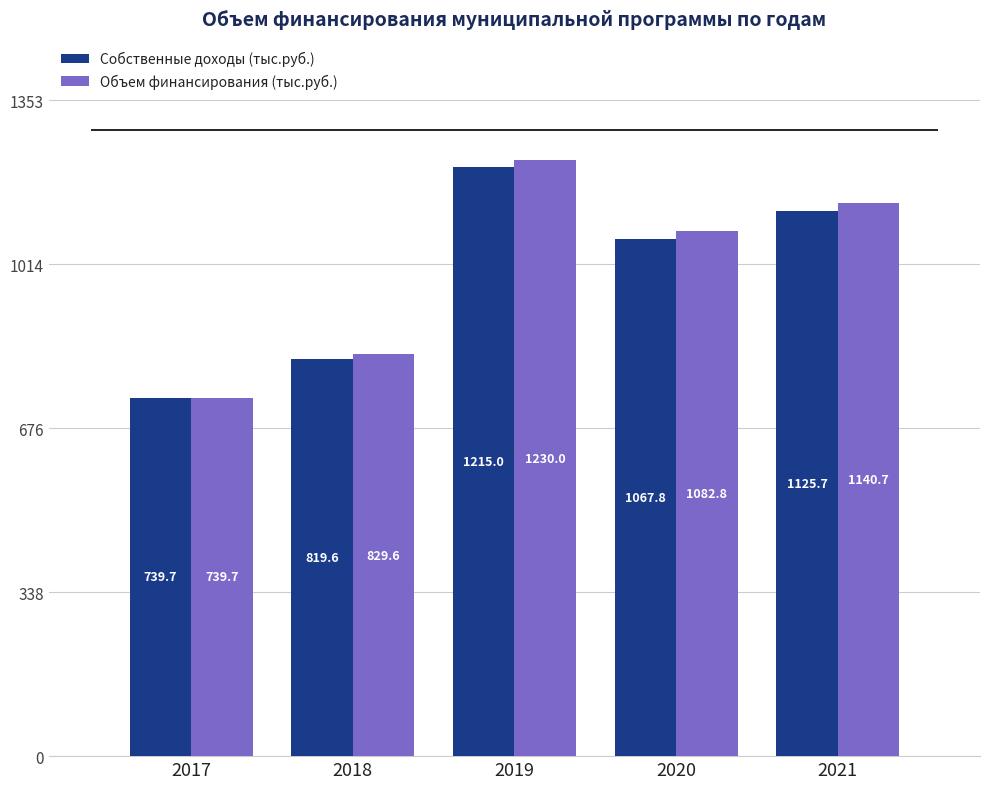

What is the total value across all series at 2017?

1479.5